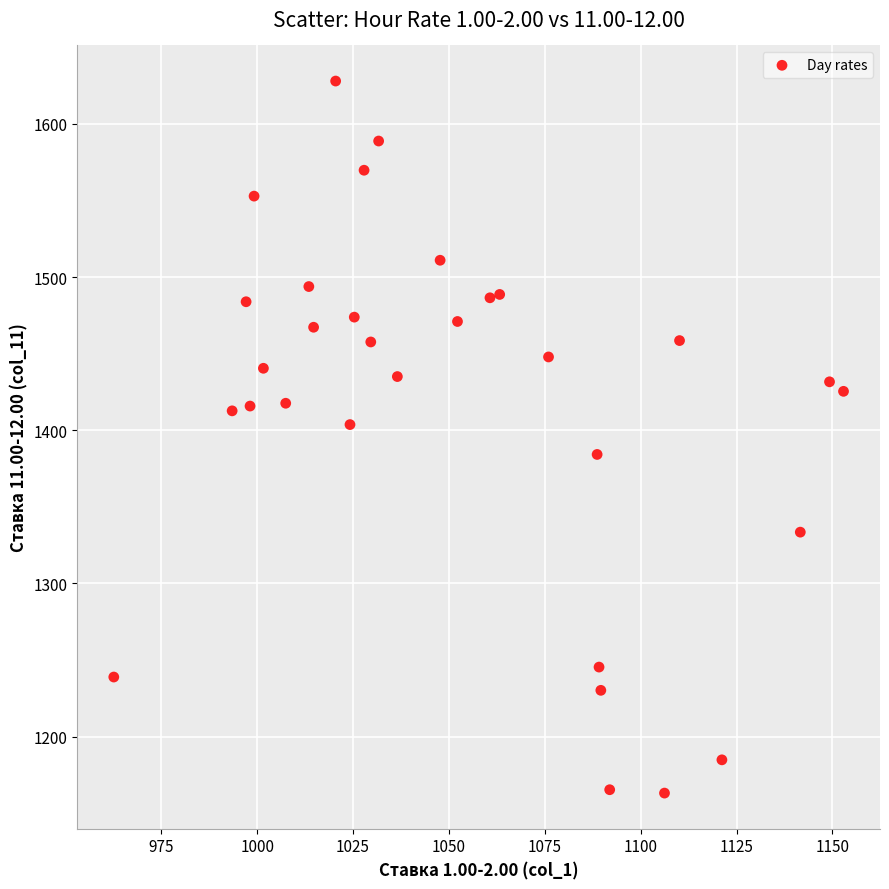

What is the range of Y values (max minus min)?

464.9